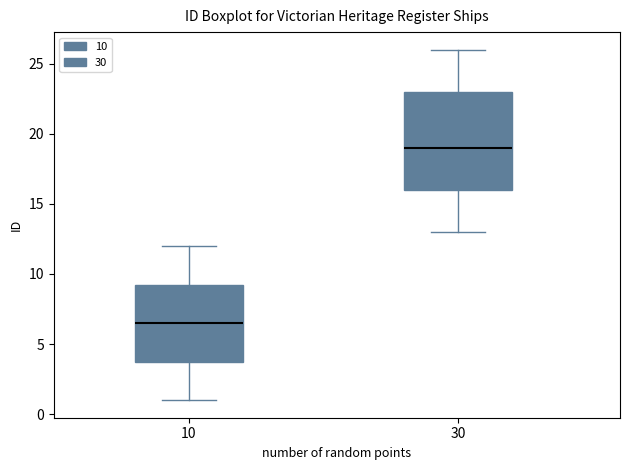

Reading left to right, read every box against the y-axis: the position of its median line, the range the box covers, and the ends of its whiskers. The values are not printed on the chart, so give them approximately, as read against the axis.

10: median 6.5, box 4.0 to 9.5, whiskers 1.0 to 12.0
30: median 19.0, box 16.0 to 23.0, whiskers 13.0 to 26.0